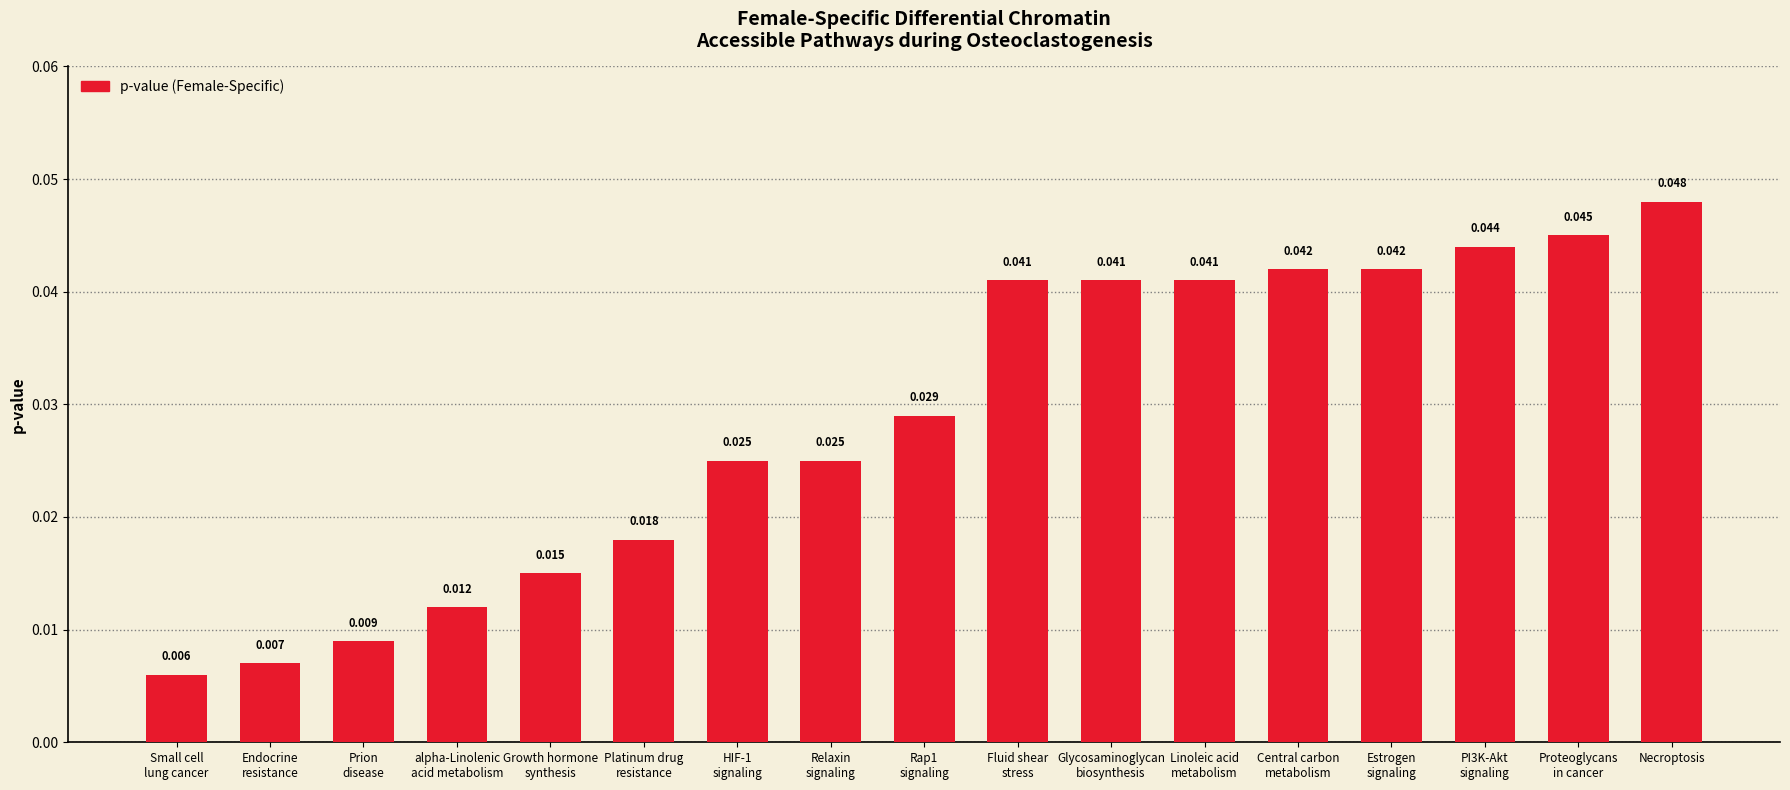

Between alpha-Linolenic
acid metabolism and Relaxin
signaling, which is larger?

Relaxin
signaling